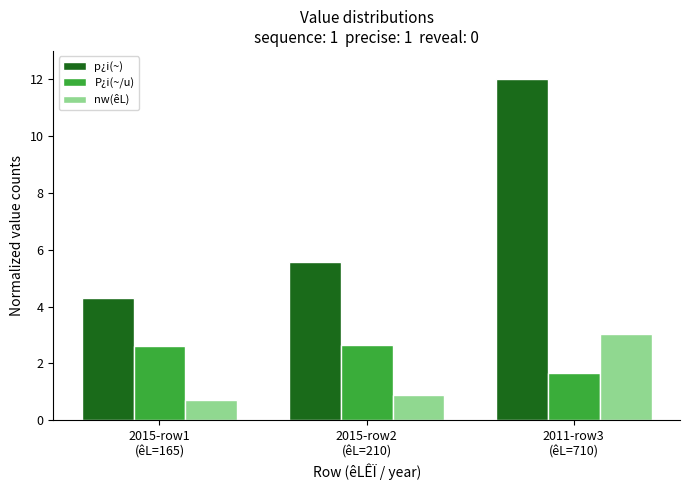

Rank the series by their maximum value, from lowest to highest.

P¿i(~/u), nw(êL), p¿i(~)